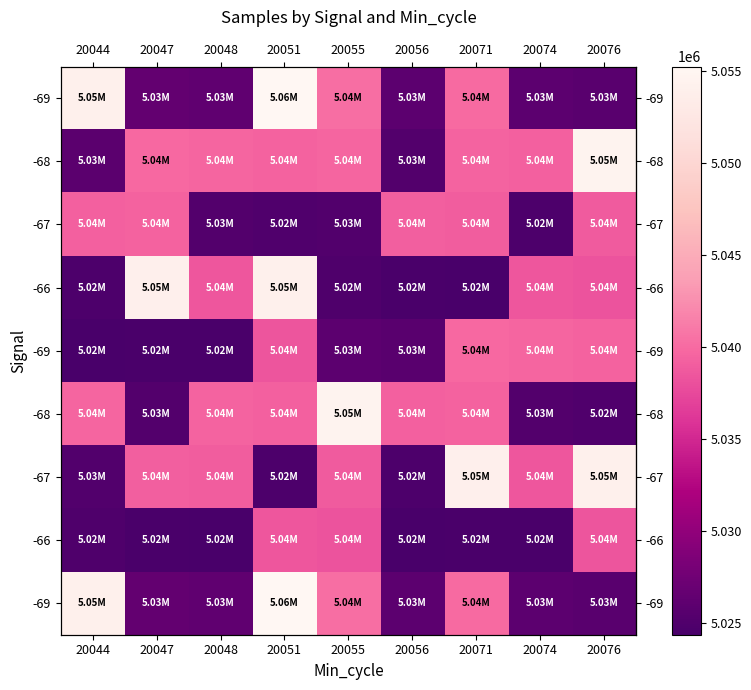

What is the total value across all series at 20076?

45340238